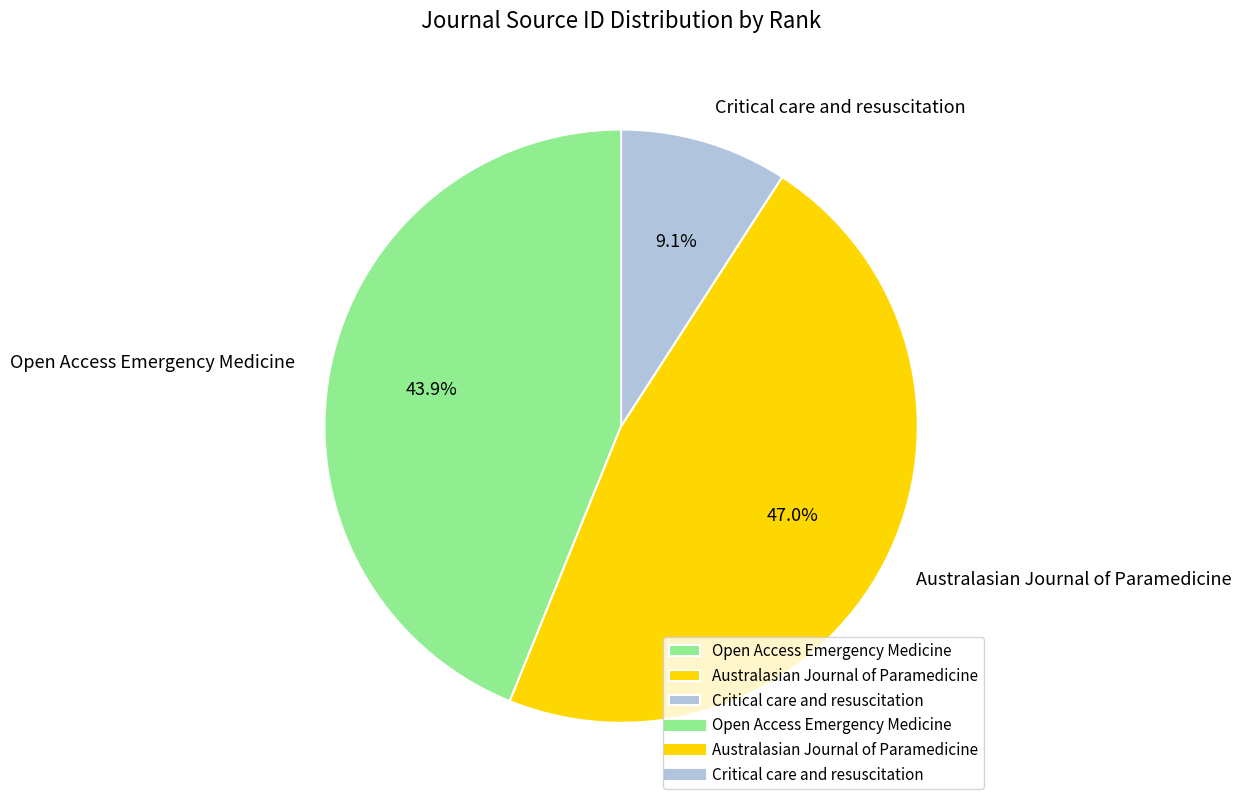

True or false: Critical care and resuscitation accounts for 1% of the total.

False